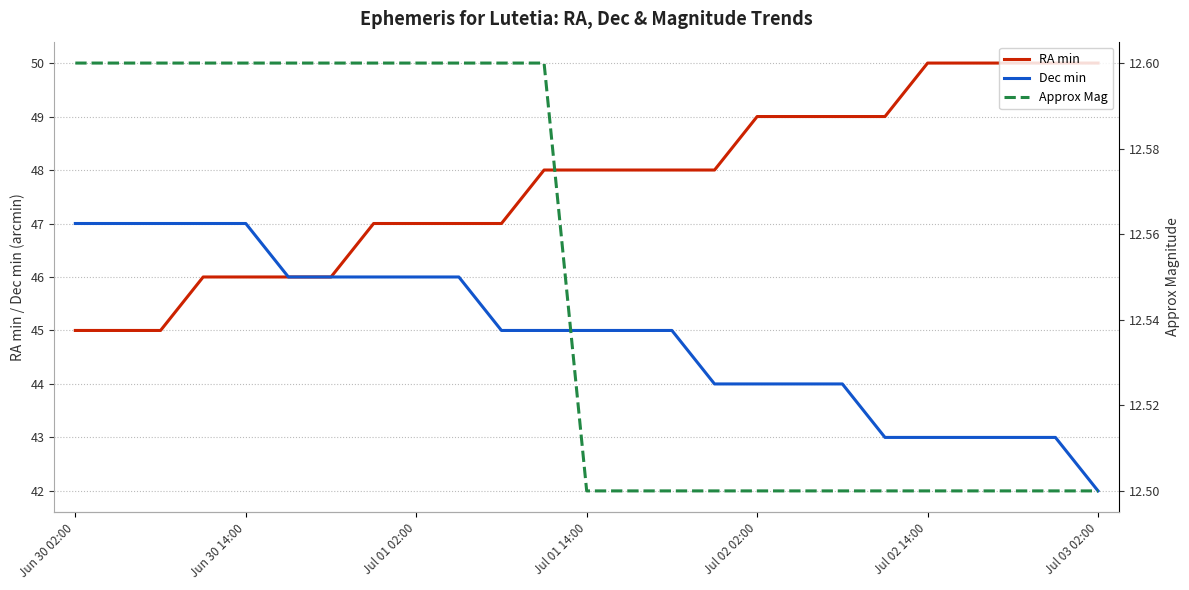

The value of Dec min at 13 is 24.1. True or false?

False